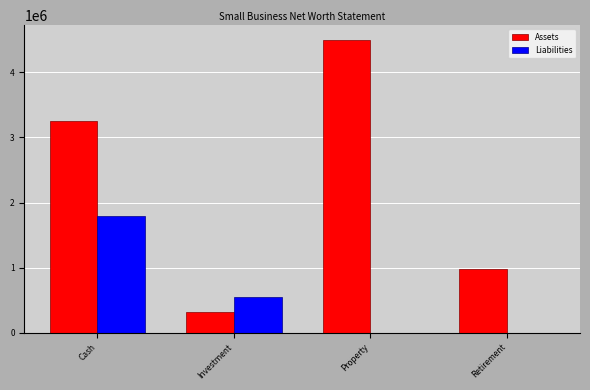

What are all the series names shown in the legend?

Assets, Liabilities